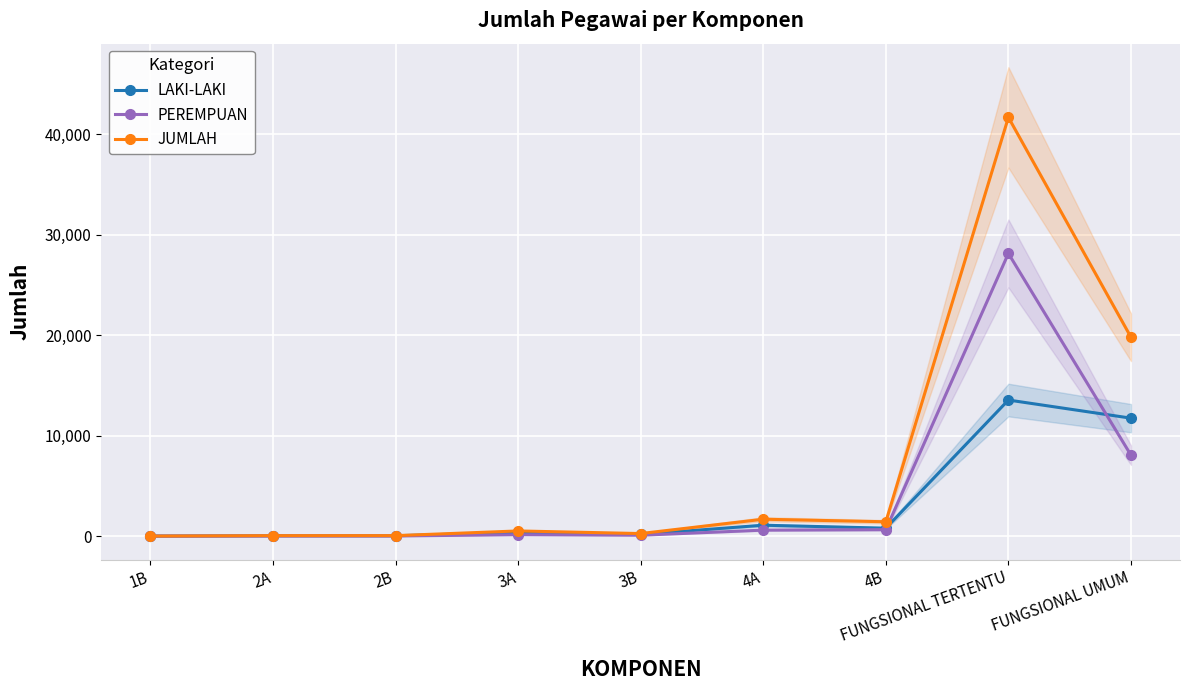

The value of JUMLAH at 2A is 45. True or false?

True